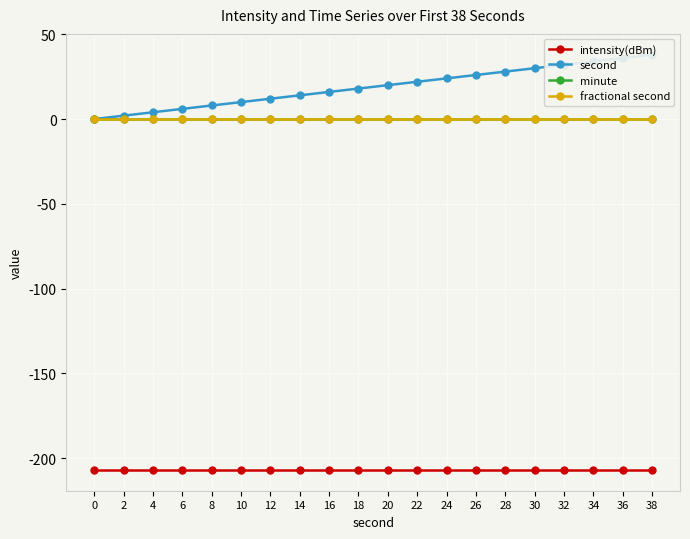

The value of intensity(dBm) at 32 is -207.1. True or false?

True